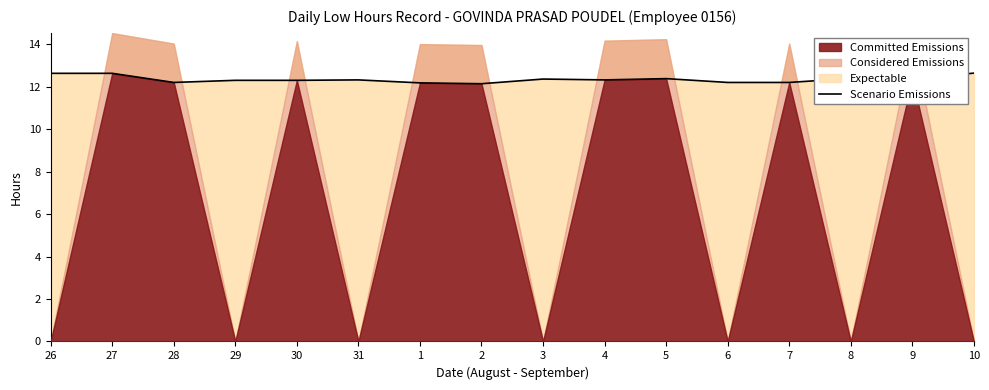

Between 5 and 31, which is larger?

5